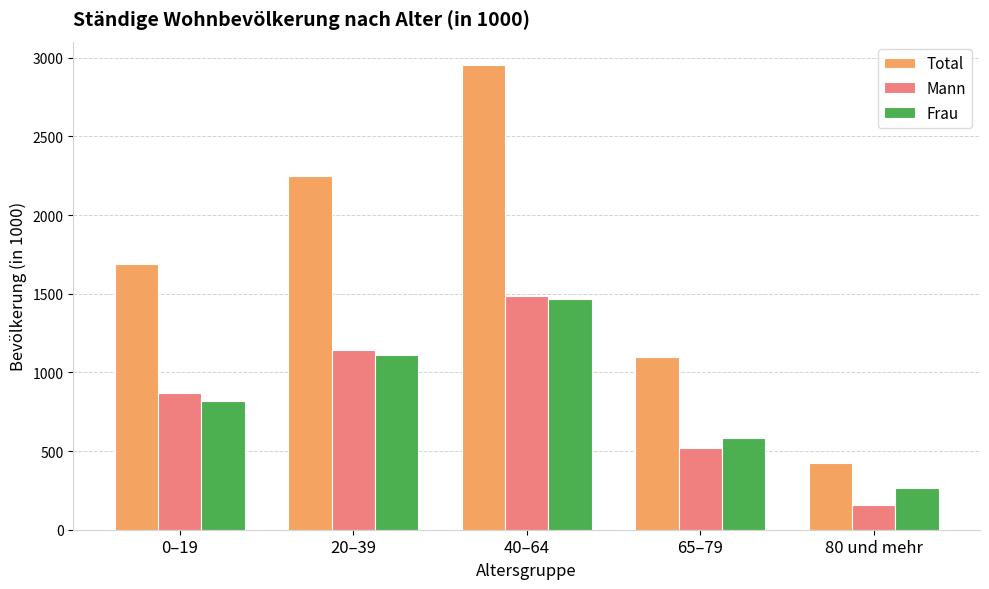

What is the lowest value of the Total series?

426.6